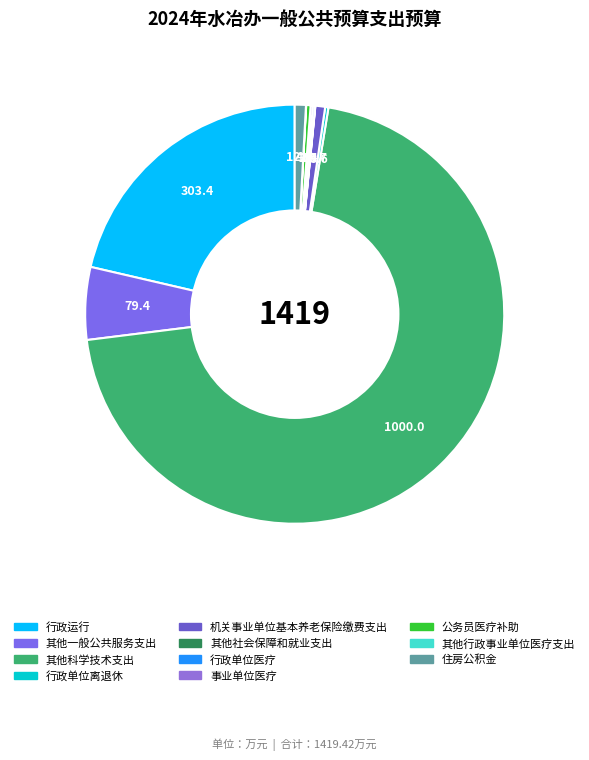

Do 行政单位医疗 and 公务员医疗补助 together represent more than half of the pie?

No